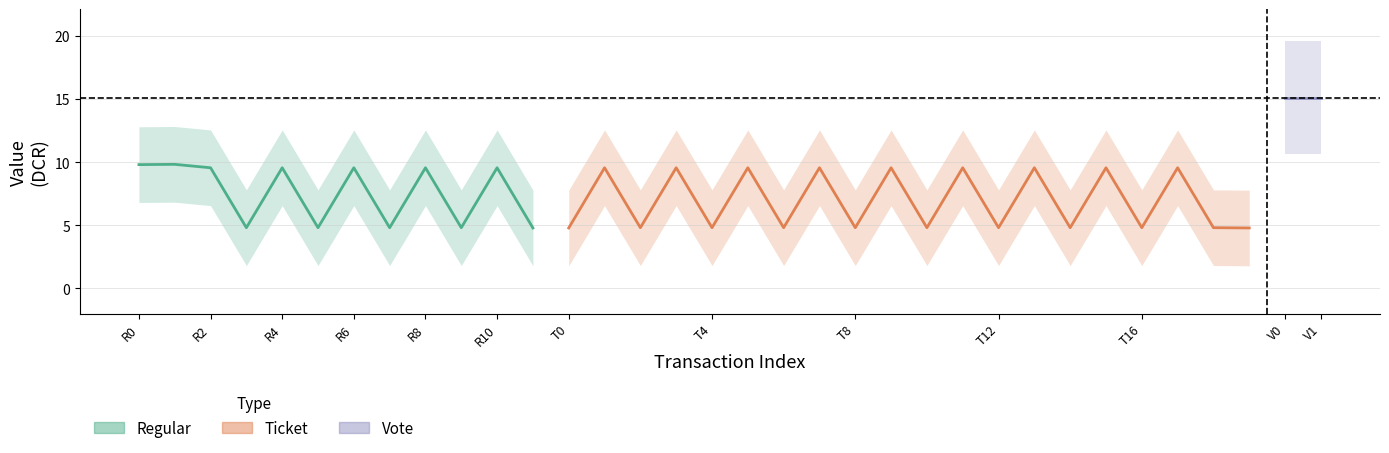

How many interior local peaks does the Regular_value series have?

4